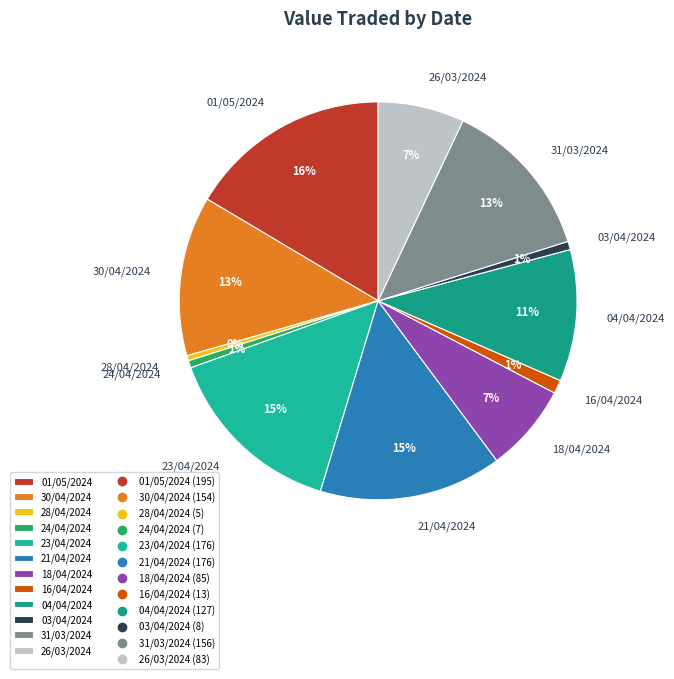

Combined, do 24/04/2024 and 16/04/2024 account for over 50%?

No